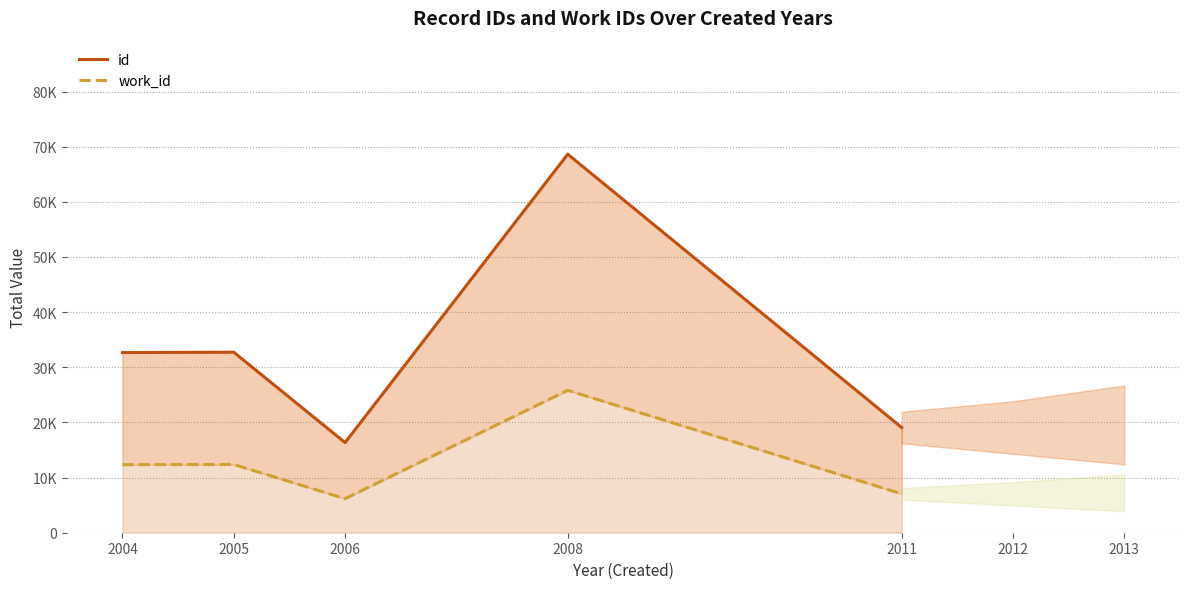

Reading left to right, transcribe all the data shown in this chart.

id: 32672	32733	16348	68637	19075
work_id: 12336	12373	6176	25824	7056